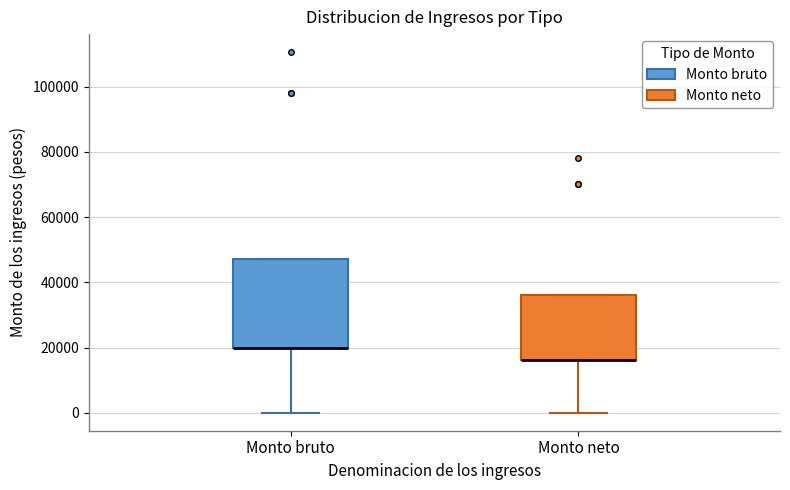

Where does the lower whisker of the box for Monto neto end on the y-axis? The values are not printed on the chart, so give them approximately, as read against the axis.

0